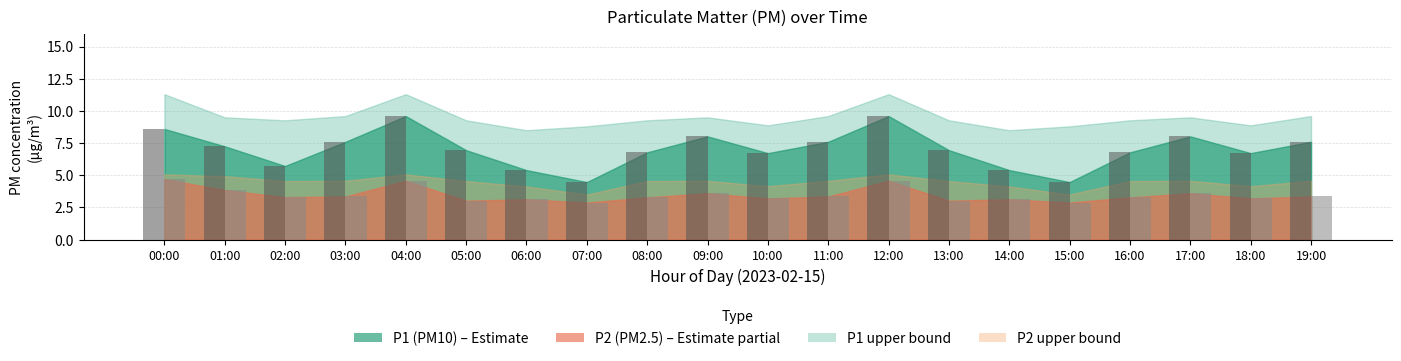

Does the chart contain any negative values?

No